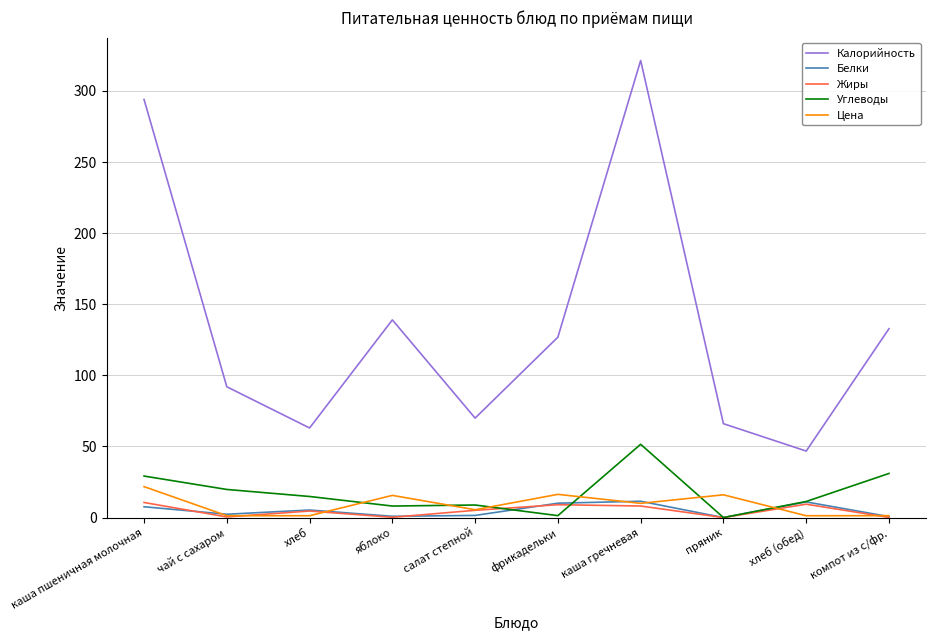

What is the highest value of the Жиры series?

10.6